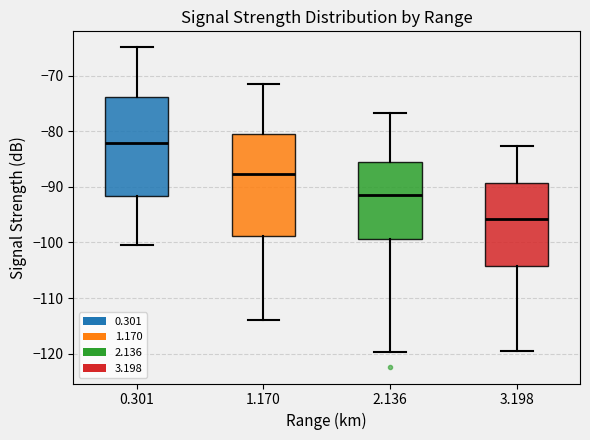

Reading left to right, read every box against the y-axis: the position of its median line, the range the box covers, and the ends of its whiskers. The values are not printed on the chart, so give them approximately, as read against the axis.

0.301: median -82, box -92 to -74, whiskers -100 to -65
1.170: median -88, box -99 to -80, whiskers -114 to -71
2.136: median -91, box -99 to -85, whiskers -120 to -77
3.198: median -96, box -104 to -89, whiskers -119 to -83